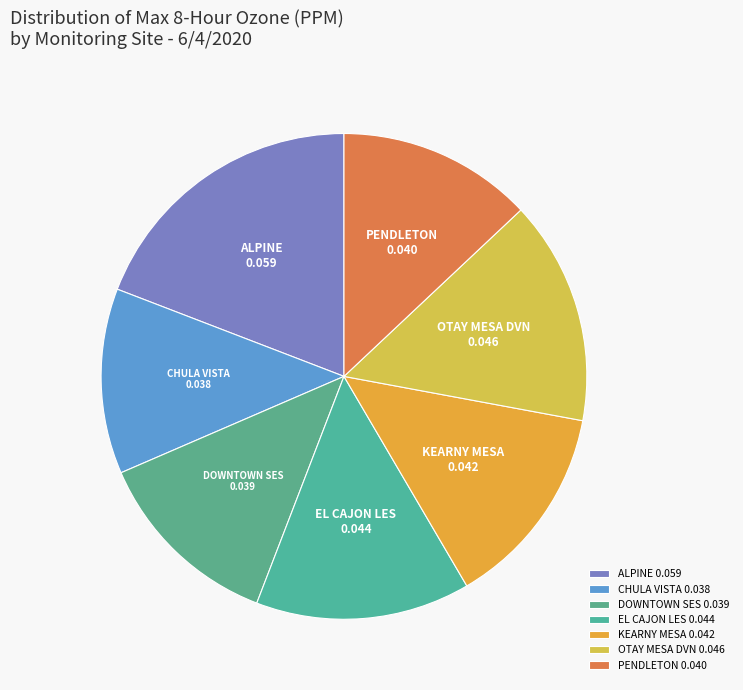

Does CHULA VISTA account for over 50% of the chart?

No